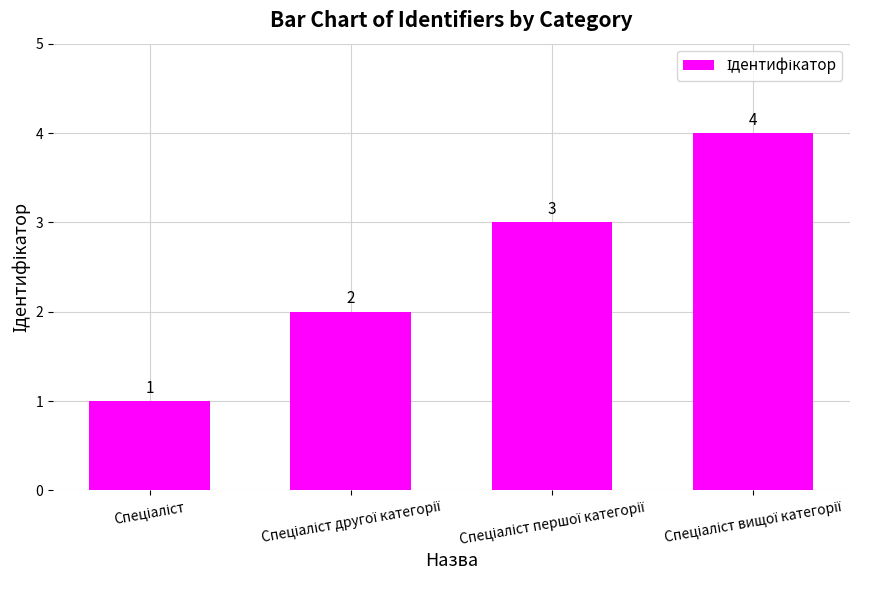

What is the difference between the maximum and minimum values?

3